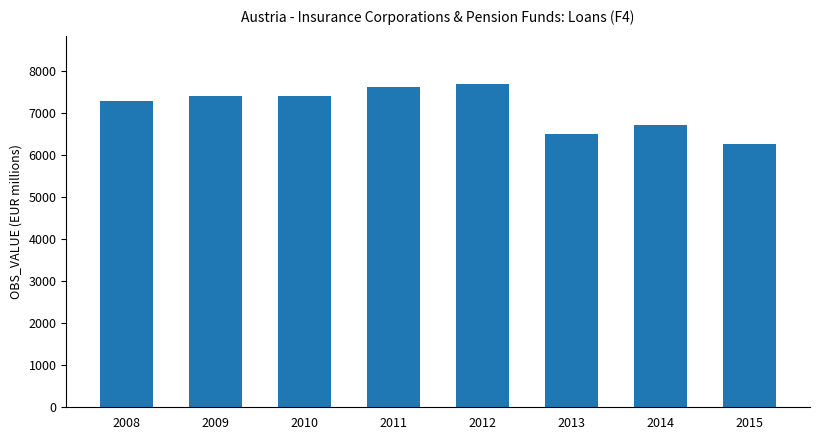

What is the greatest value displayed?

7693